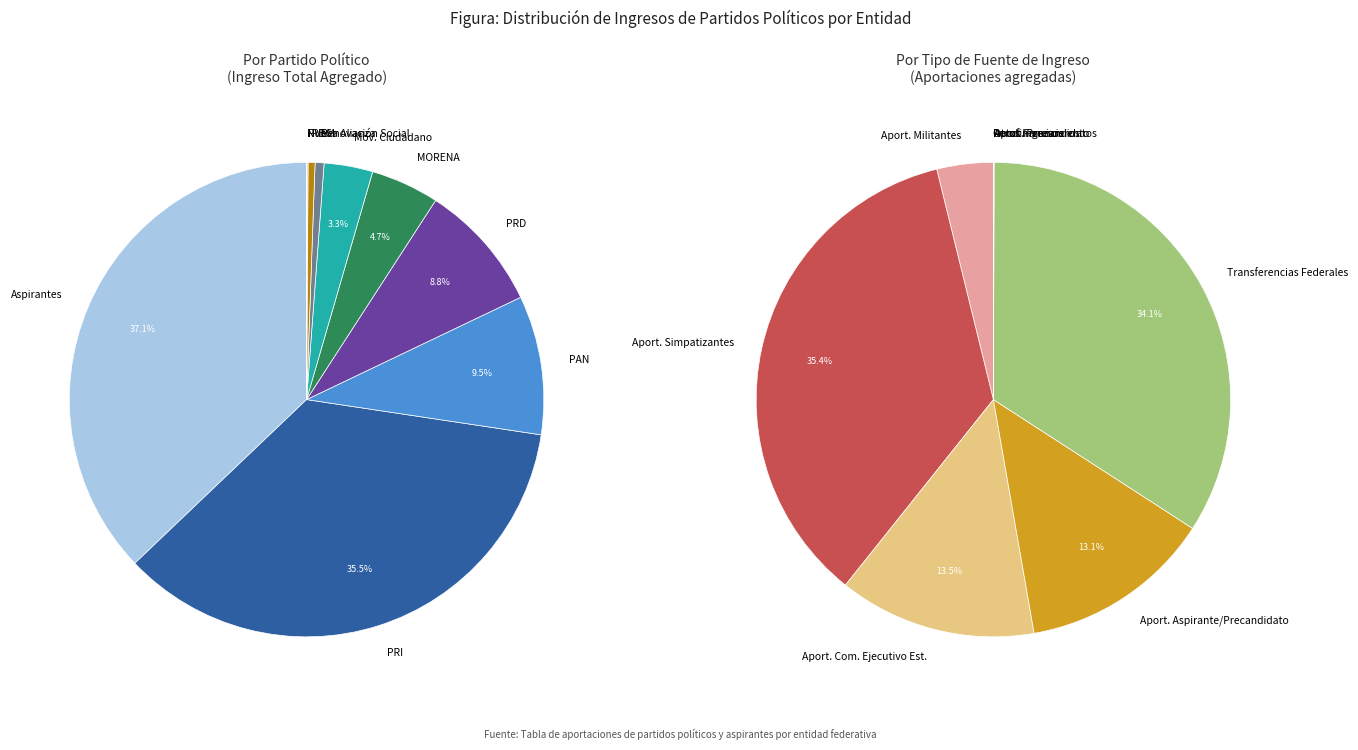

Which slice is the smallest?

NUEVA ALIANZA